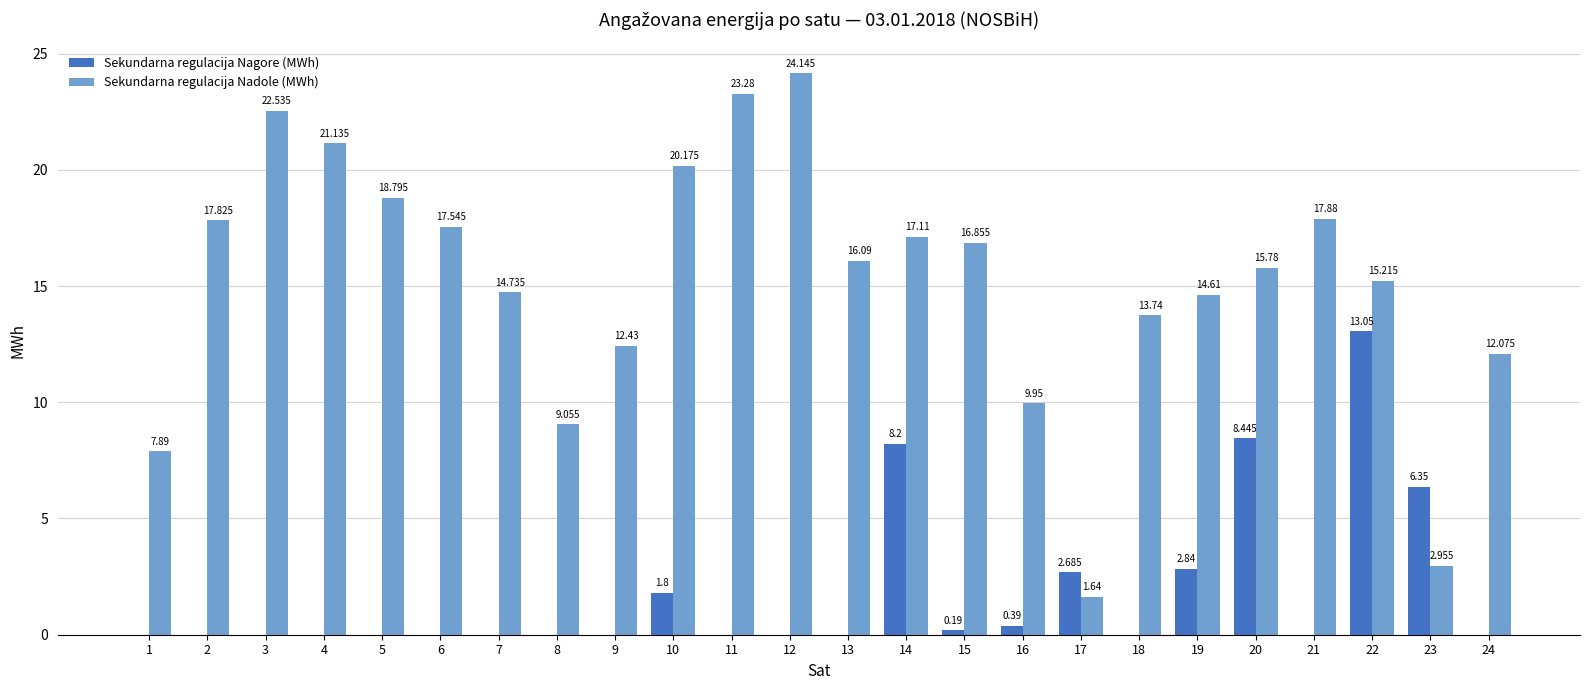

How many data points does each series have?

24